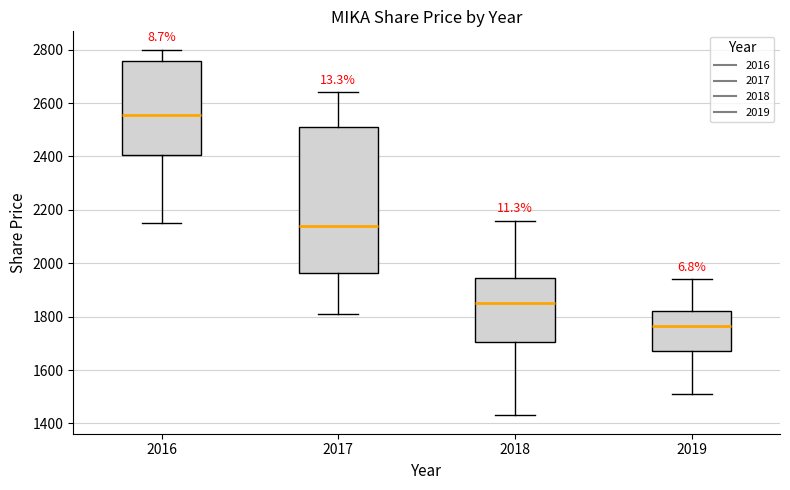

Which box's median line is the highest?

2016